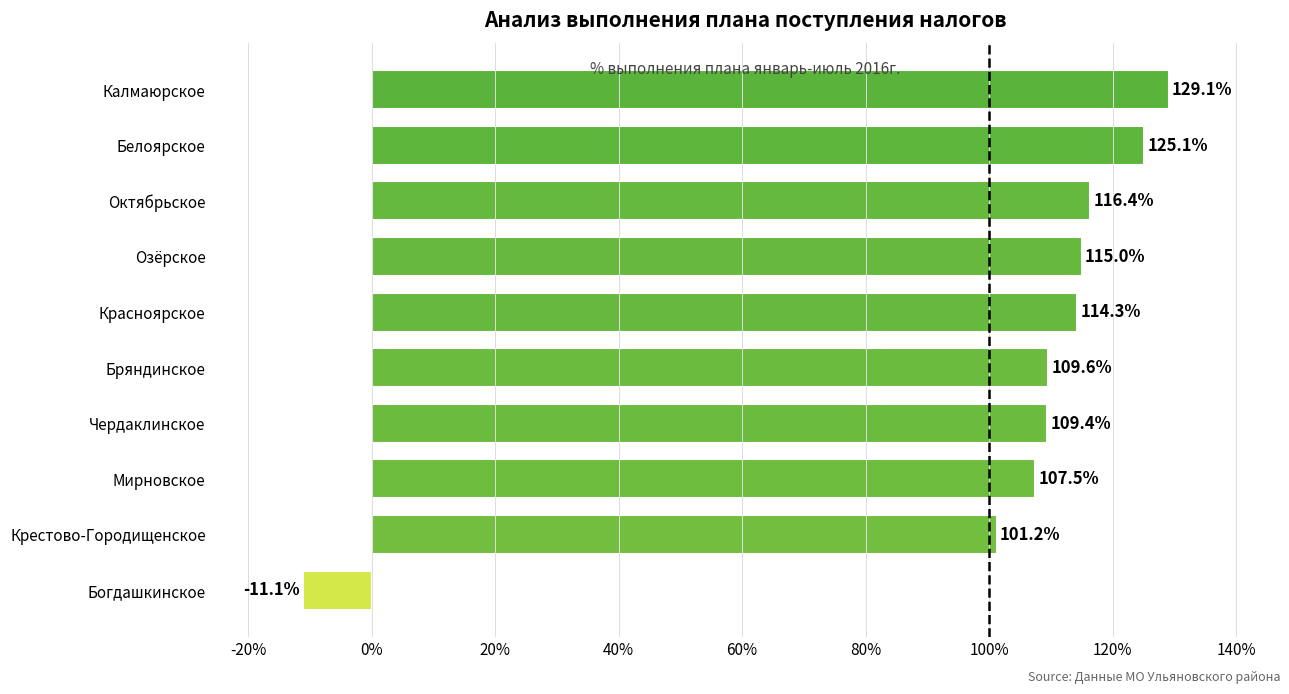

Count the number of categories in the chart.

10